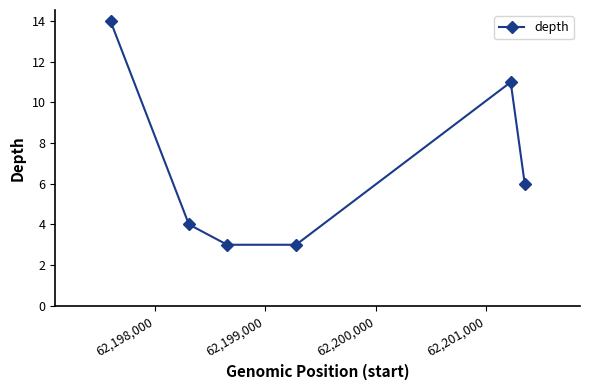

Does the chart display data point markers on the line(s)?

Yes